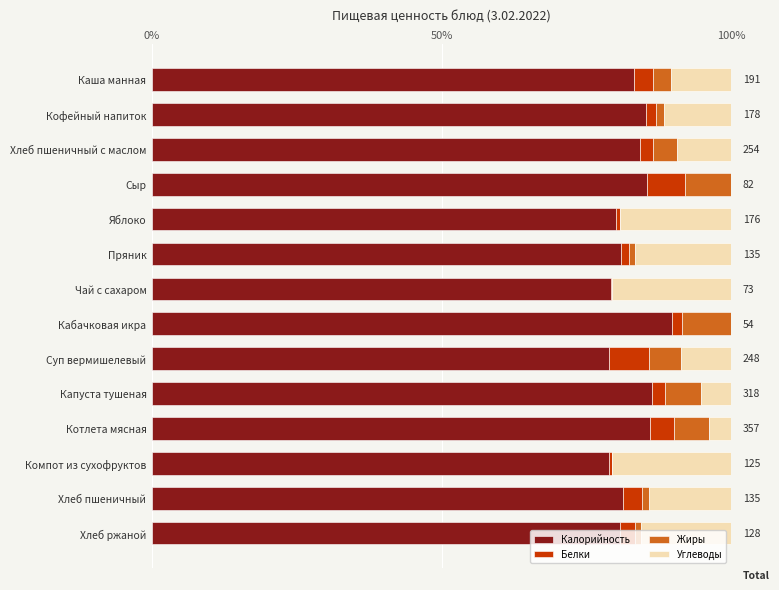

What is the total value across all series at Сыр?

100.0